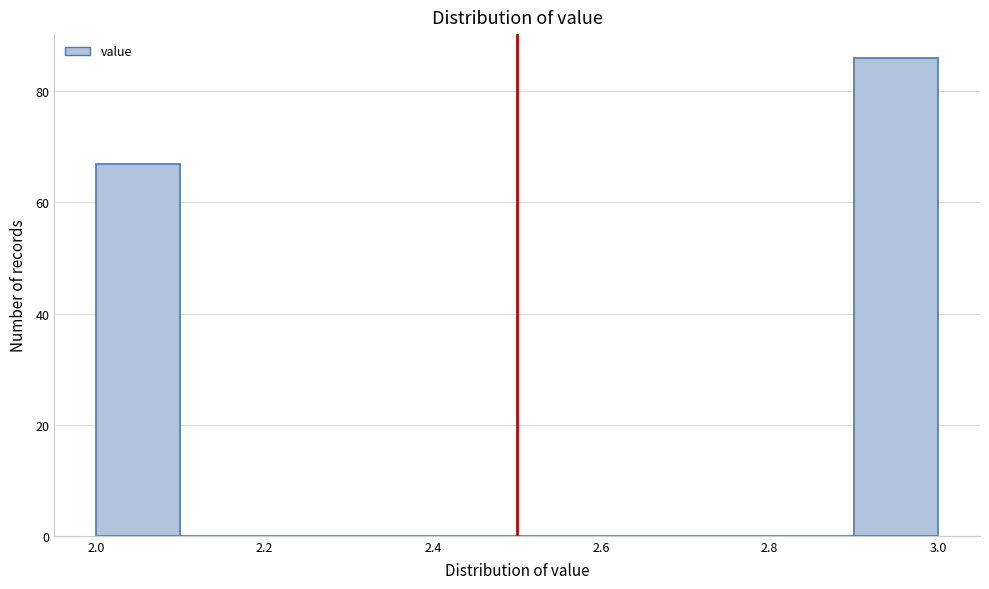

Reading left to right, list every bar in this chart as the range it spans on the x-axis followed by its height. The values are not printed on the chart, so give them approximately, as read against the axis.

2.0 to 2.1: 68
2.1 to 2.2: 0
2.2 to 2.3: 0
2.3 to 2.4: 0
2.4 to 2.5: 0
2.5 to 2.6: 0
2.6 to 2.7: 0
2.7 to 2.8: 0
2.8 to 2.9: 0
2.9 to 3.0: 86